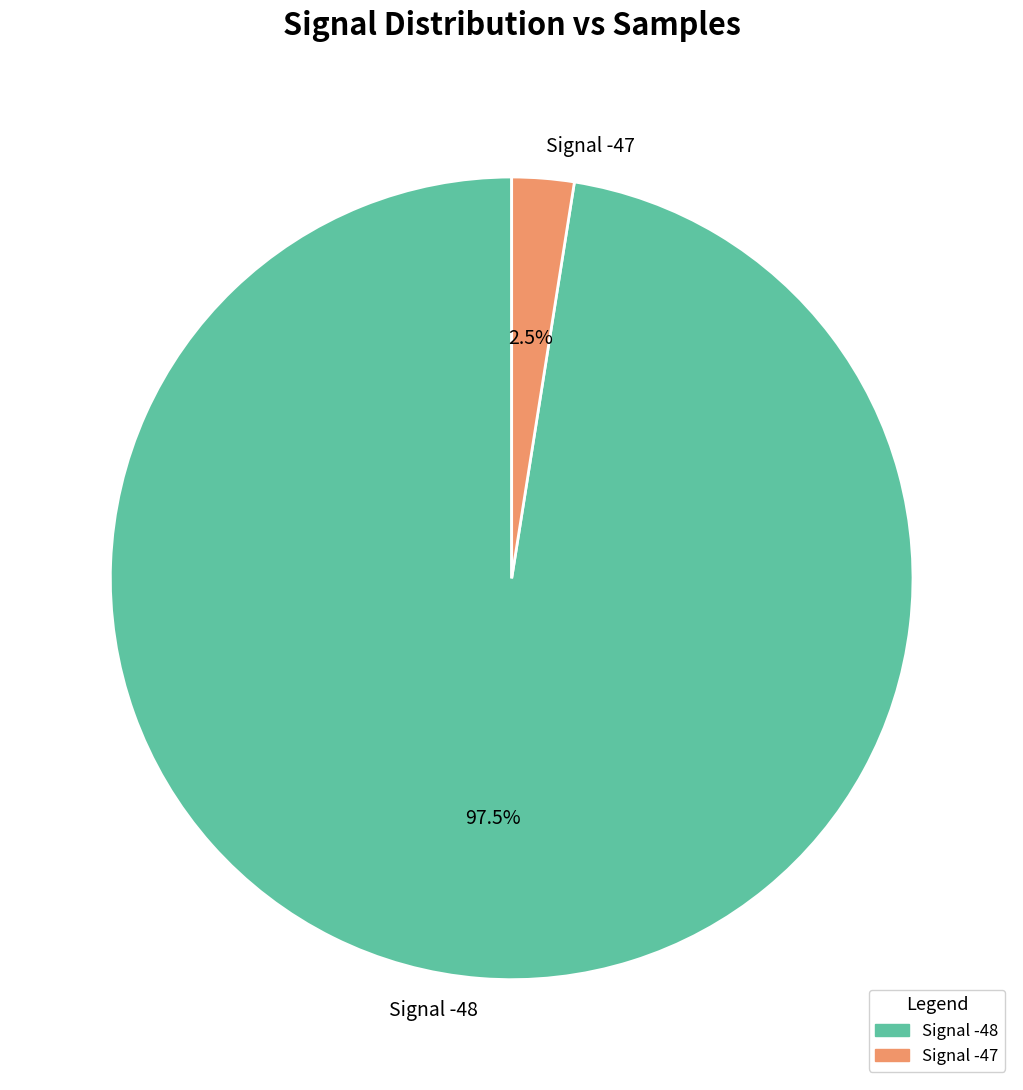

What is the largest slice in the pie chart?

Signal -48